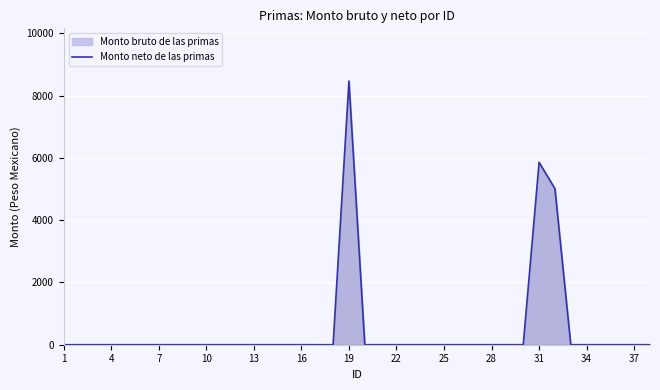

Reading left to right, extract all data points from this chart.

0	0	0	0	0	0	0	0	0	0	0	0	0	0	0	0	0	0	8467	0	0	0	0	0	0	0	0	0	0	0	5858	5012	0	0	0	0	0	0